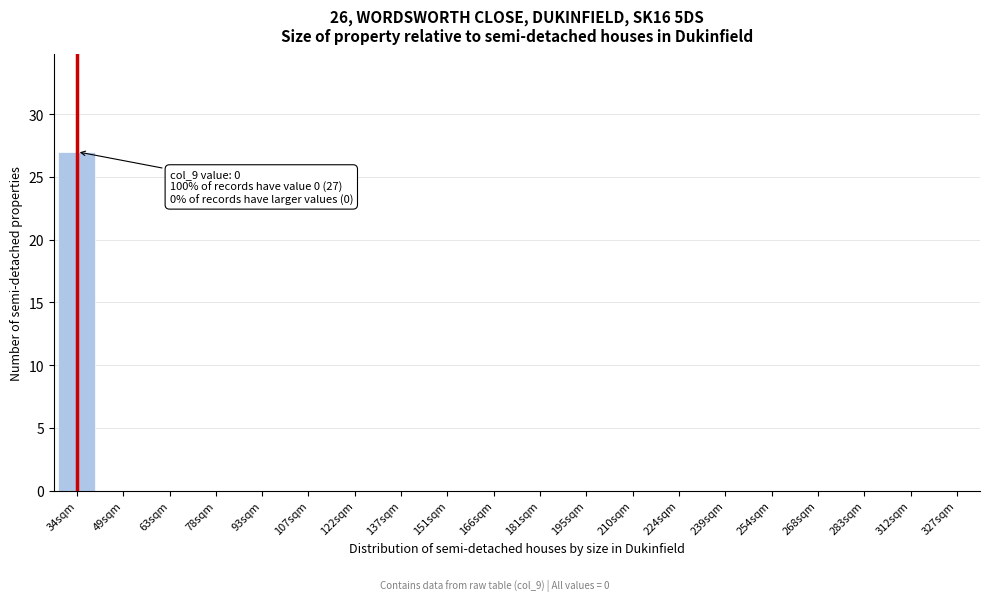

Reading right to left, extract all data points from this chart.

327sqm=0	312sqm=0	283sqm=0	268sqm=0	254sqm=0	239sqm=0	224sqm=0	210sqm=0	195sqm=0	181sqm=0	166sqm=0	151sqm=0	137sqm=0	122sqm=0	107sqm=0	93sqm=0	78sqm=0	63sqm=0	49sqm=0	34sqm=27